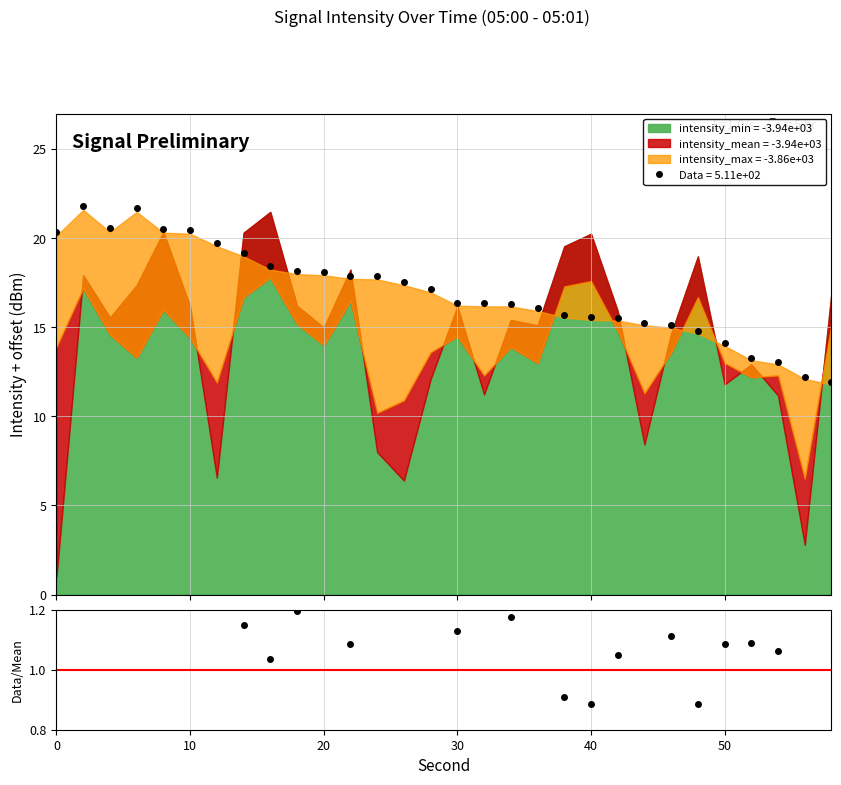

True or false: Data = 5.11e+02 has more than 0 interior local peaks.

True